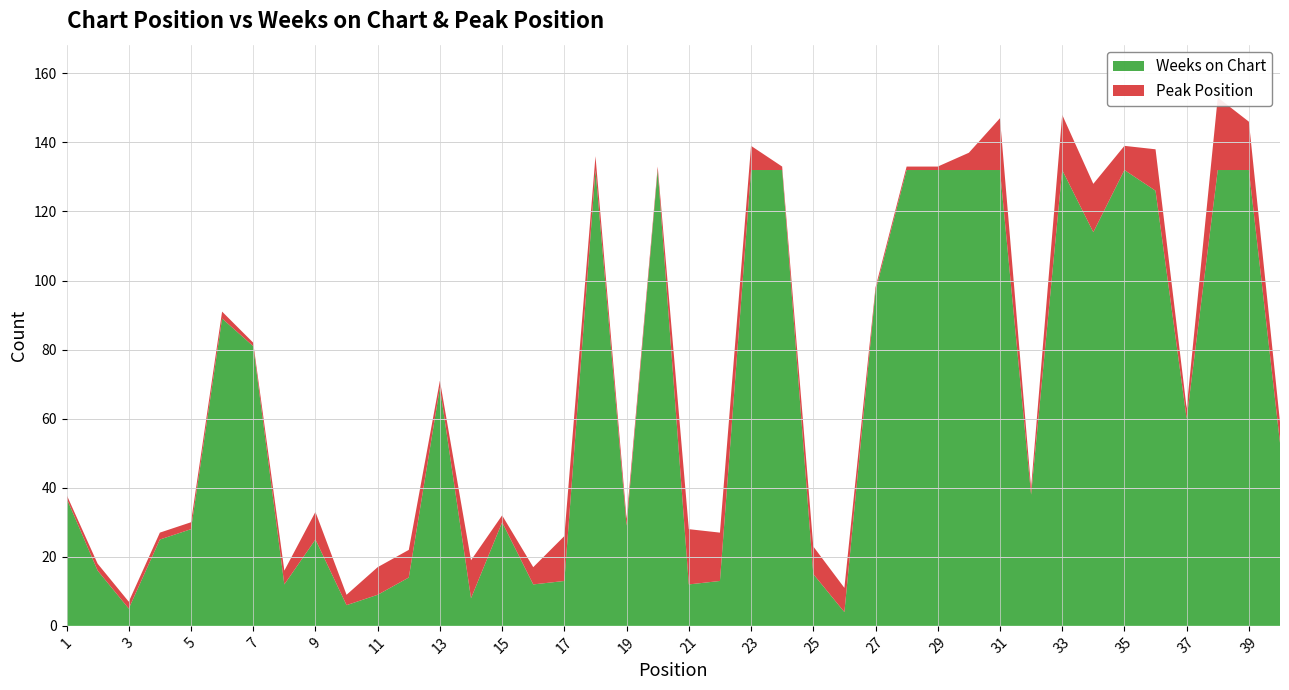

Reading right to left, list all the values displayed in this chart.

Weeks on Chart: 53	132	132	60	126	132	114	132	38	132	132	132	132	97	4	15	132	132	13	12	132	29	132	13	12	30	8	69	14	9	6	25	12	81	89	28	25	5	16	37
Peak Position: 6	14	21	3	12	7	14	16	2	15	5	1	1	1	7	8	1	7	14	16	1	2	4	13	5	2	11	2	8	8	3	8	4	1	2	2	2	2	2	1